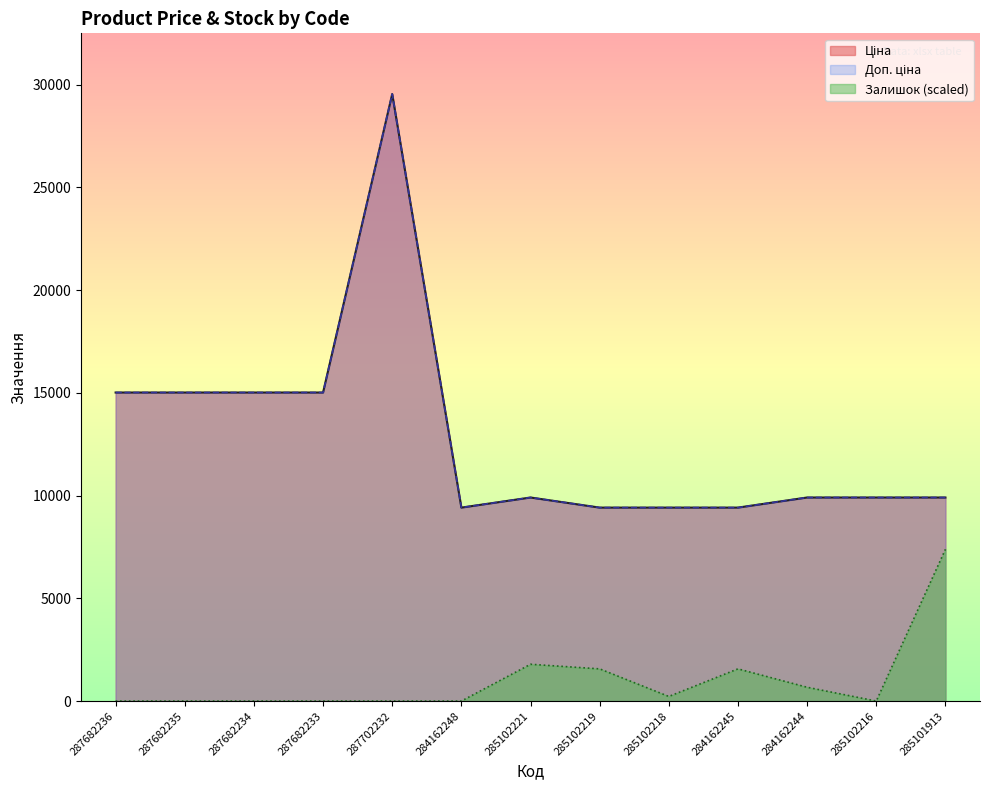

What position from the right is 285102218?

5